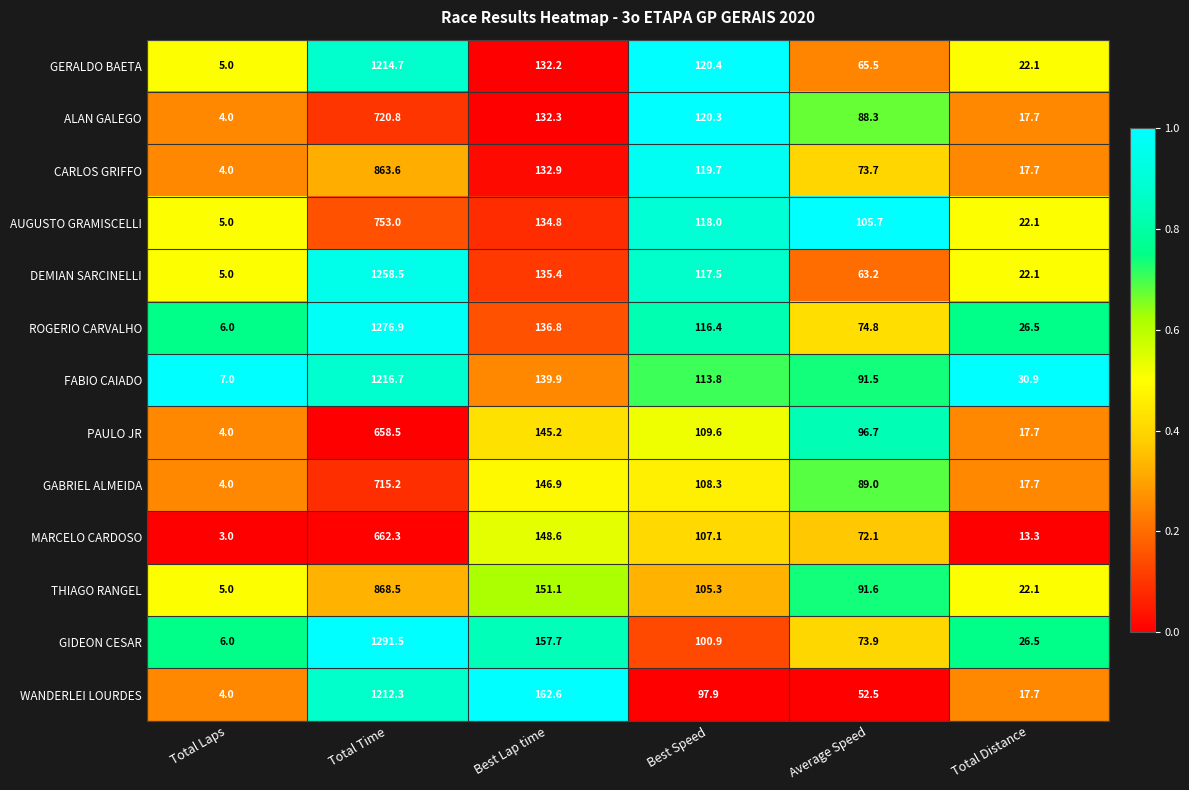

Which series has the largest range (max minus min)?

GIDEON CESAR